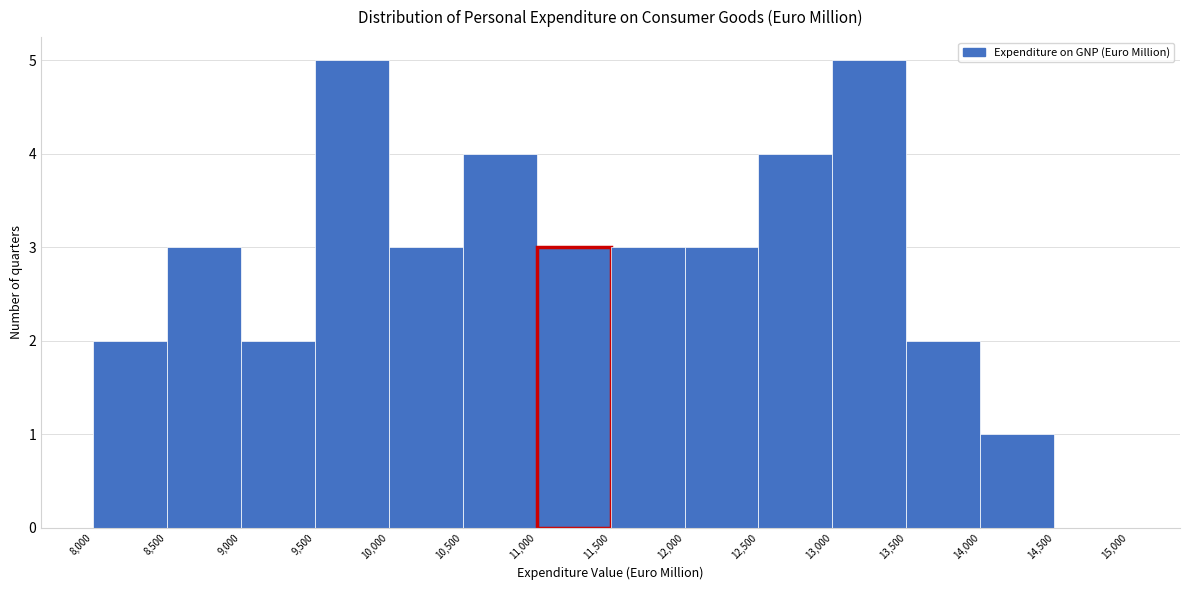

How tall is the bar that spans 11,500 to 12,000 on the x-axis? The values are not printed on the chart, so give them approximately, as read against the axis.

3